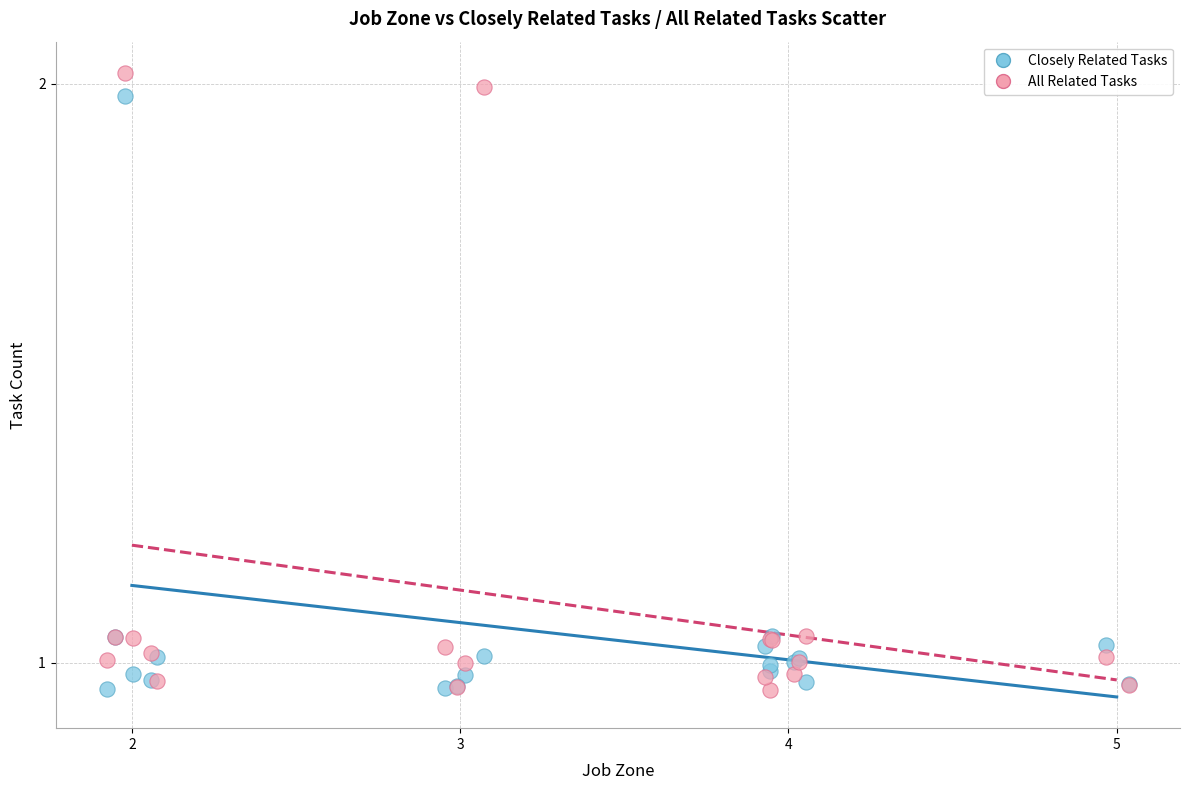

Which series reaches the maximum Y coordinate?

All Related Tasks